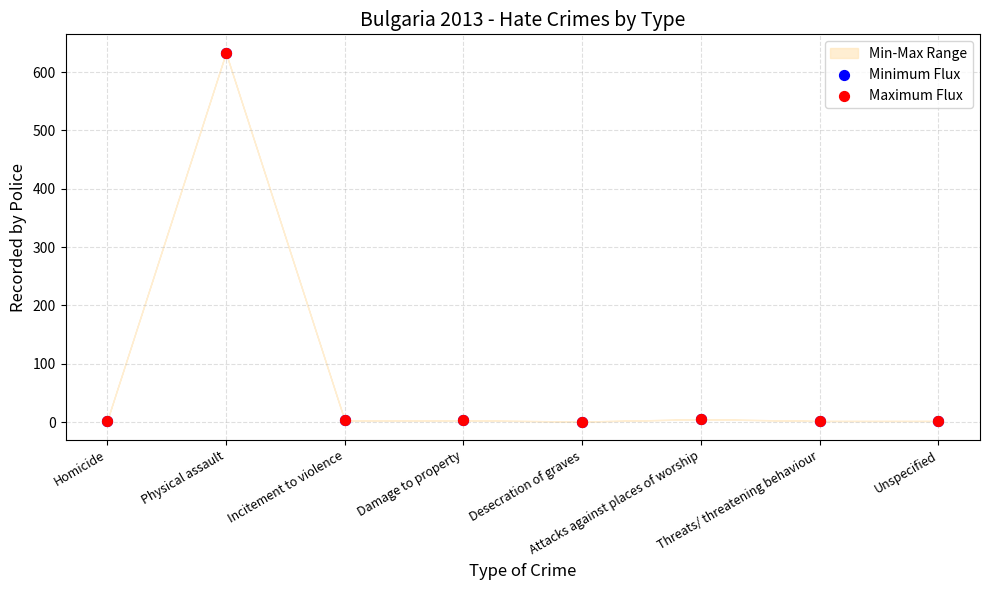

Which series reaches the minimum Y coordinate?

Minimum Flux